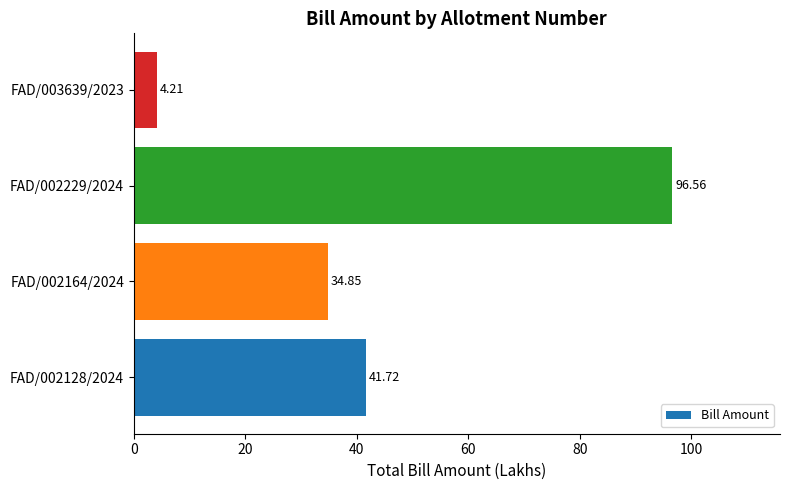

How many data points are above 41?

2